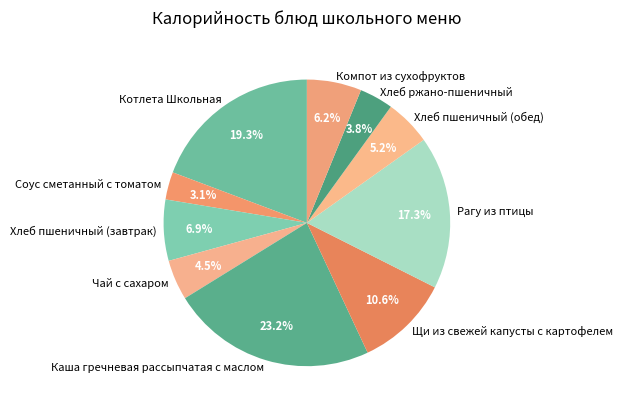

What is the largest slice in the pie chart?

Каша гречневая рассыпчатая с маслом